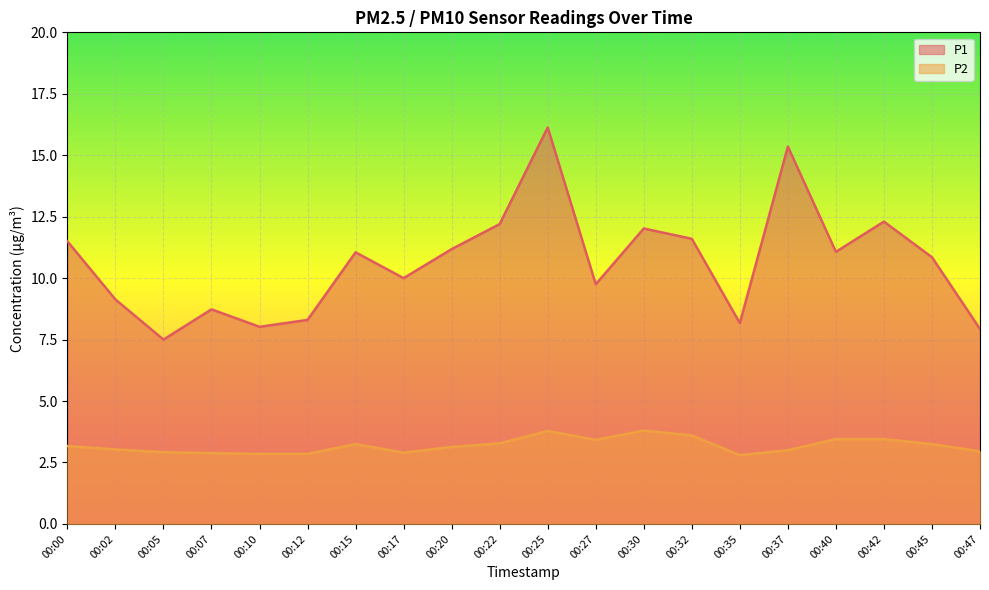

Reading right to left, list all the values displayed in this chart.

P1: 00:47=7.9	00:45=10.8	00:42=12.3	00:40=11.1	00:37=15.3	00:35=8.2	00:32=11.6	00:30=12.0	00:27=9.8	00:25=16.1	00:22=12.2	00:20=11.2	00:17=10.0	00:15=11.1	00:12=8.3	00:10=8.0	00:07=8.7	00:05=7.5	00:02=9.1	00:00=11.5
P2: 00:47=3.0	00:45=3.2	00:42=3.5	00:40=3.5	00:37=3.0	00:35=2.8	00:32=3.6	00:30=3.8	00:27=3.4	00:25=3.8	00:22=3.3	00:20=3.1	00:17=2.9	00:15=3.2	00:12=2.9	00:10=2.9	00:07=2.9	00:05=2.9	00:02=3.0	00:00=3.2